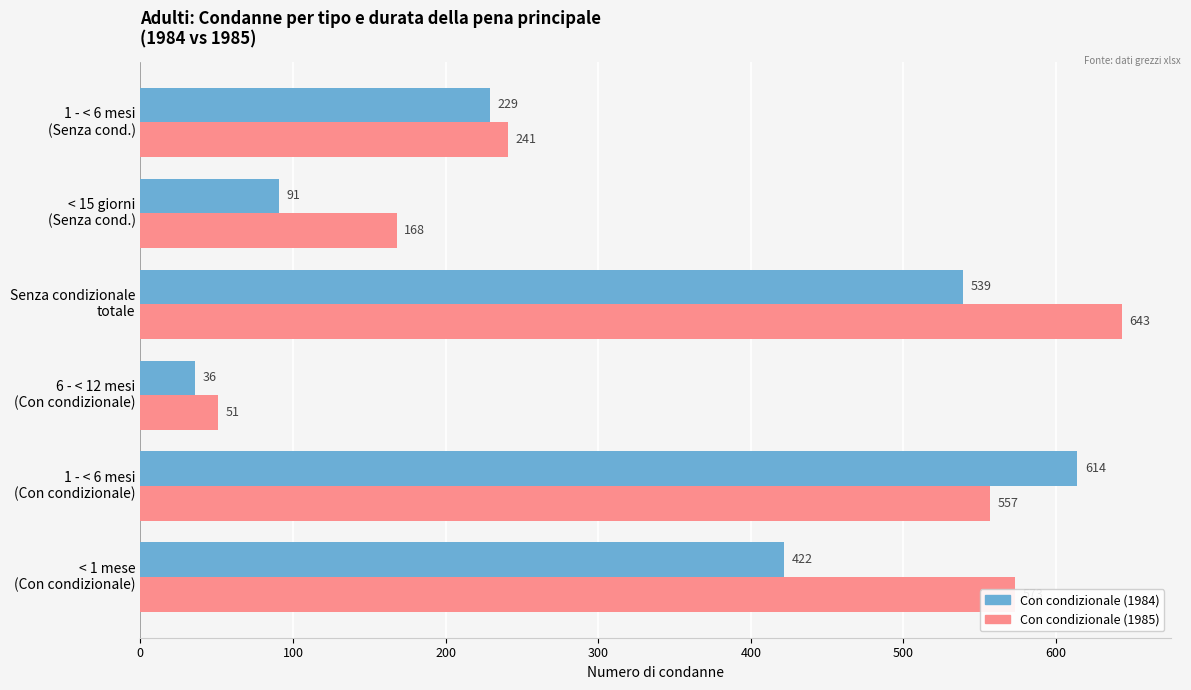

Which series has the largest range (max minus min)?

Con condizionale (1985)